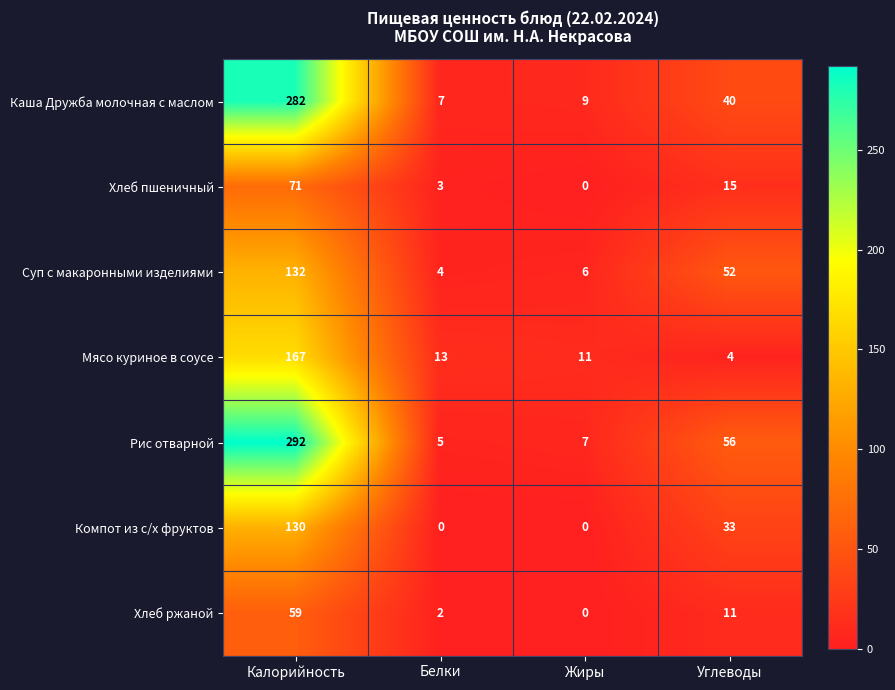

Reading left to right, what are all the values shown in this chart?

Каша Дружба молочная с маслом: 282	7	9	40
Хлеб пшеничный: 71	3	0	15
Суп с макаронными изделиями: 132	4	6	52
Мясо куриное в соусе: 167	13	11	4
Рис отварной: 292	5	7	56
Компот из с/х фруктов: 130	0	0	33
Хлеб ржаной: 59	2	0	11